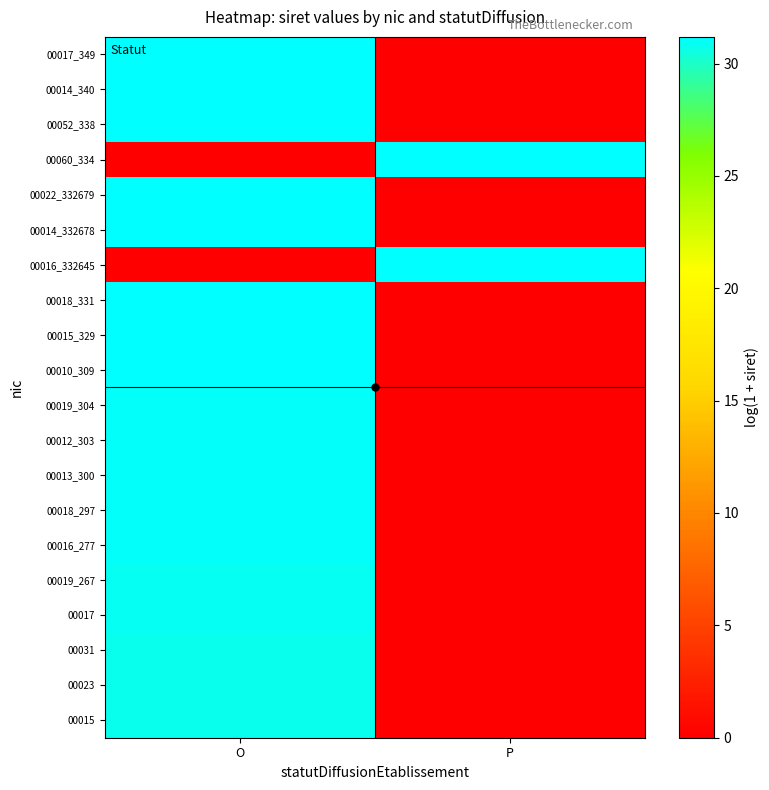

What is the spread (max minus min) of values at P?

31.1